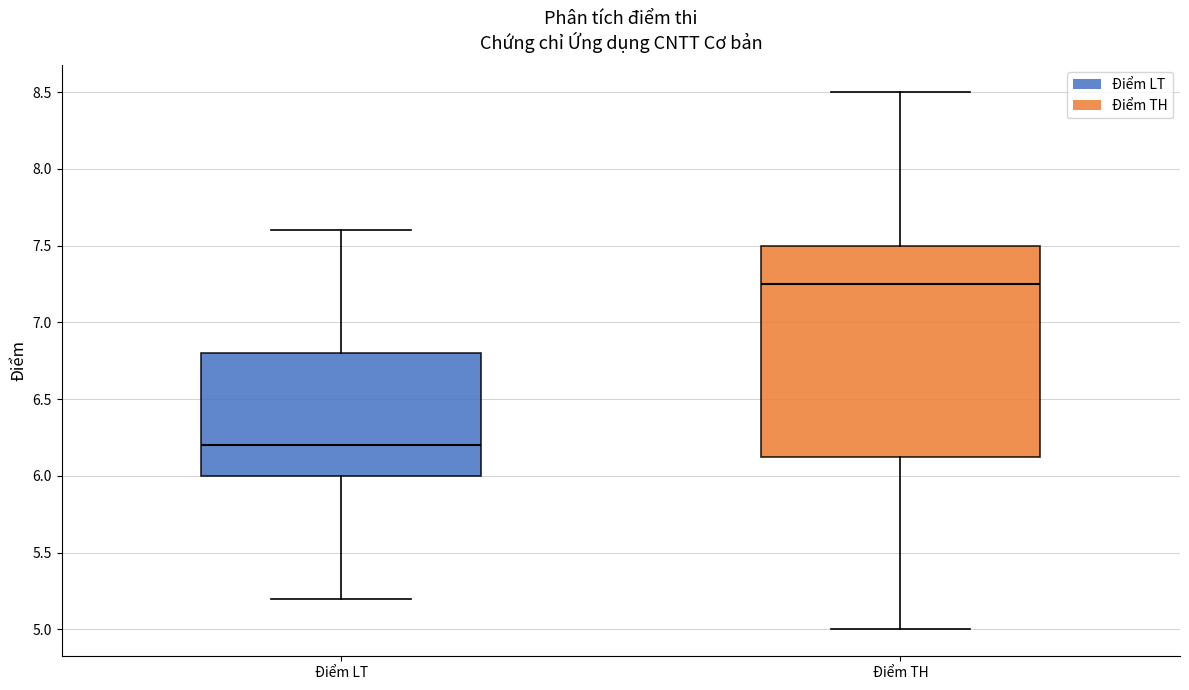

Reading left to right, transcribe this box plot: for each box, give where its median line is, the range the box spans, and where its two whiskers end, as read against the y-axis. The values are not printed on the chart, so give them approximately, as read against the axis.

Điểm LT: median 6.20, box 6.00 to 6.80, whiskers 5.20 to 7.60
Điểm TH: median 7.25, box 6.15 to 7.50, whiskers 5.00 to 8.50